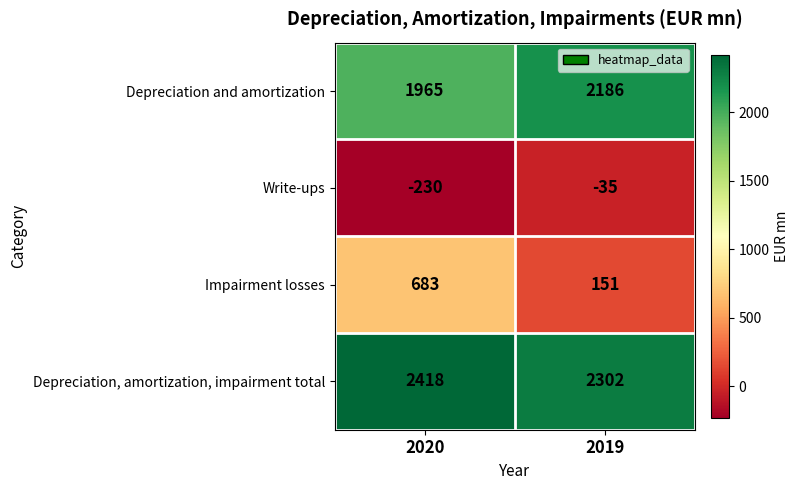

True or false: Depreciation, amortization, impairment total has a value of 1448 at 2020.

False